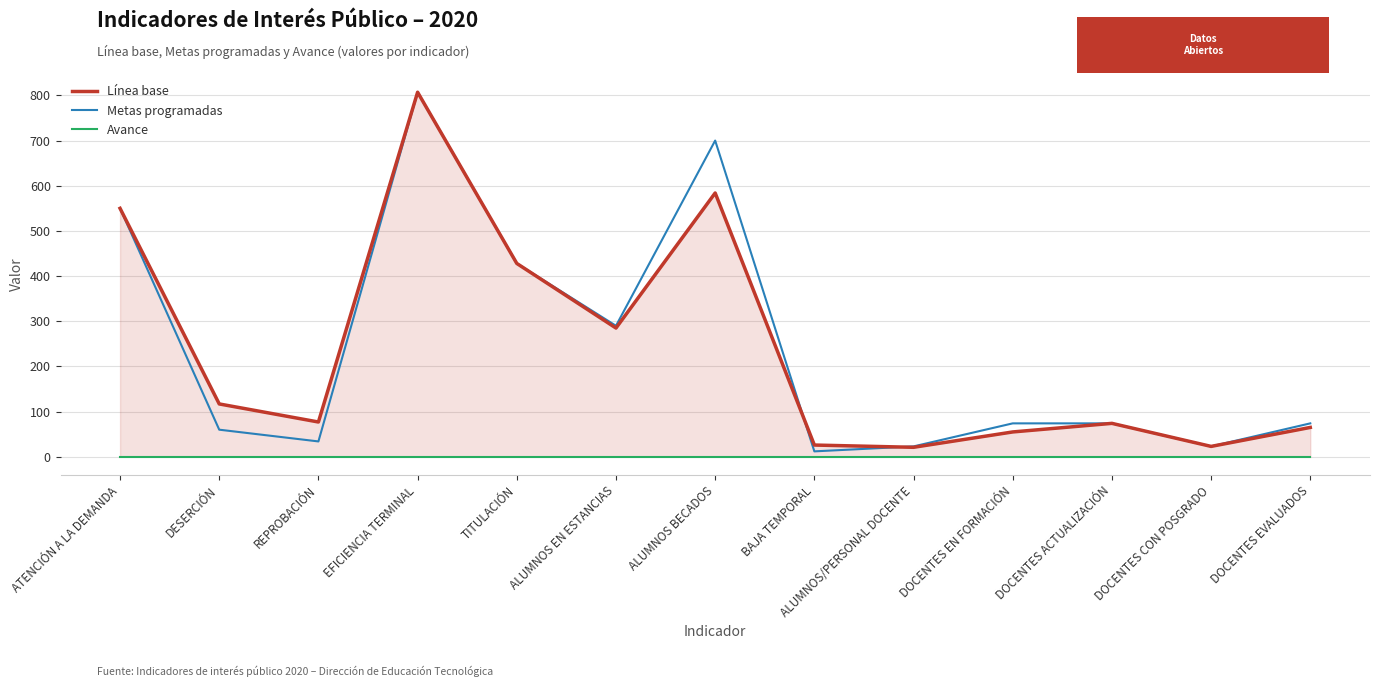

In Metas programadas, how many points are lower than both neighbors (excluding endpoints)?

4